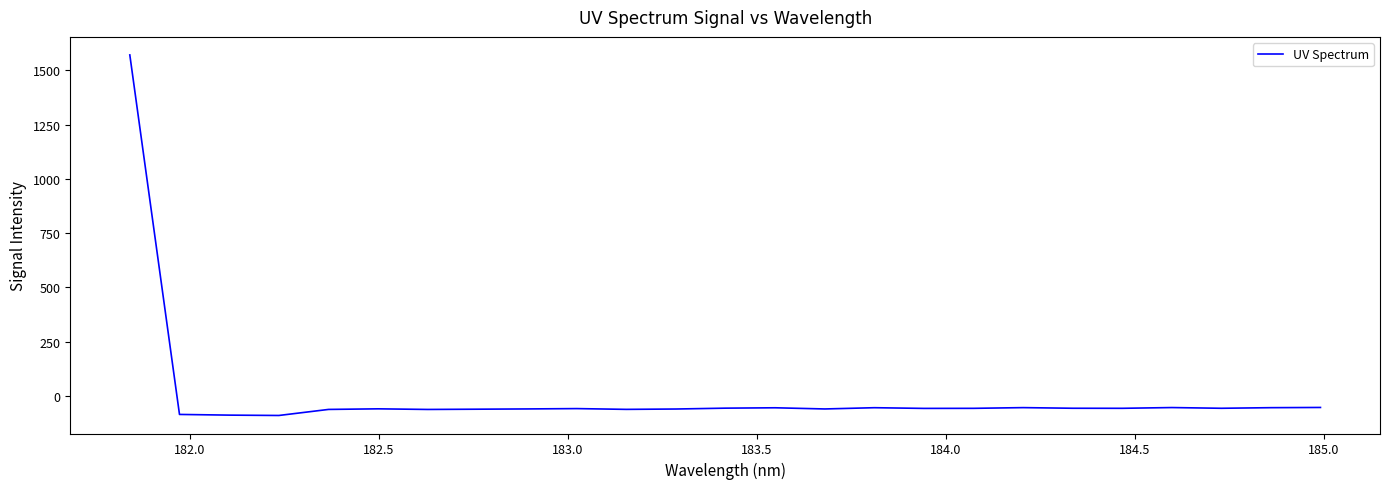

What is the difference between the maximum and minimum values?

1662.1